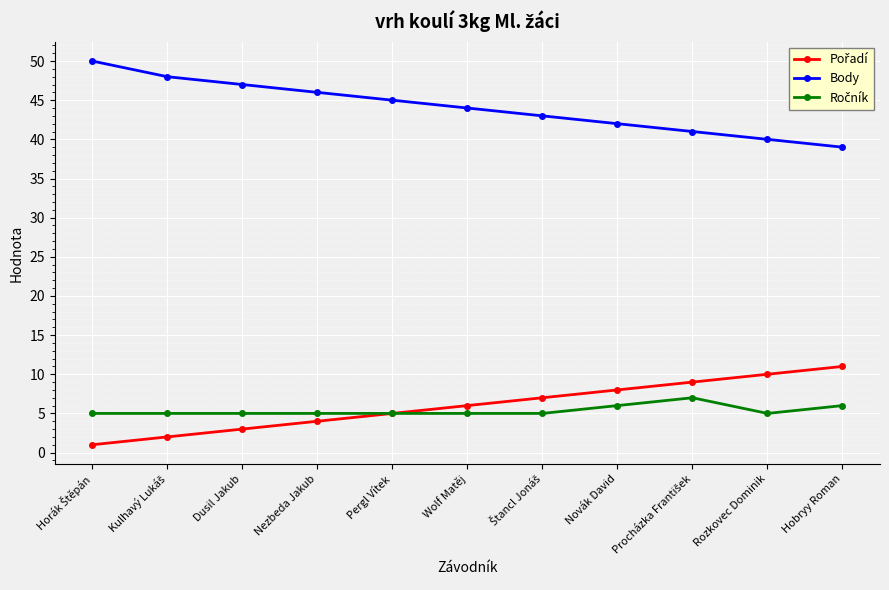

Which series has the largest total across all categories?

Body